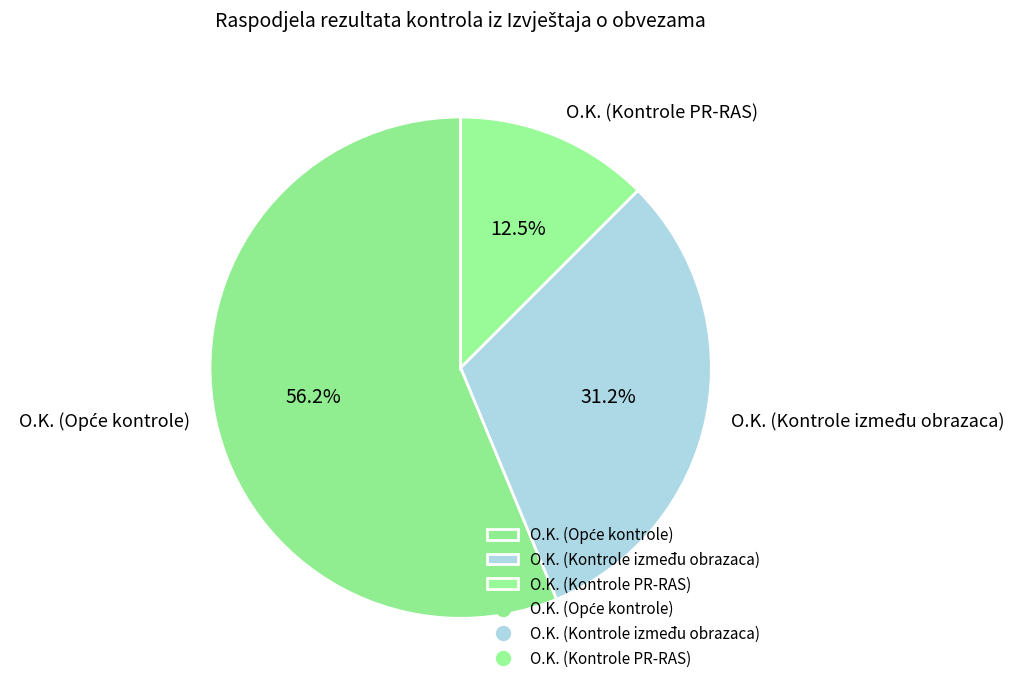

Approximately how many times larger is the value at O.K. (Kontrole PR-RAS) compared to O.K. (Kontrole između obrazaca)?

0.4